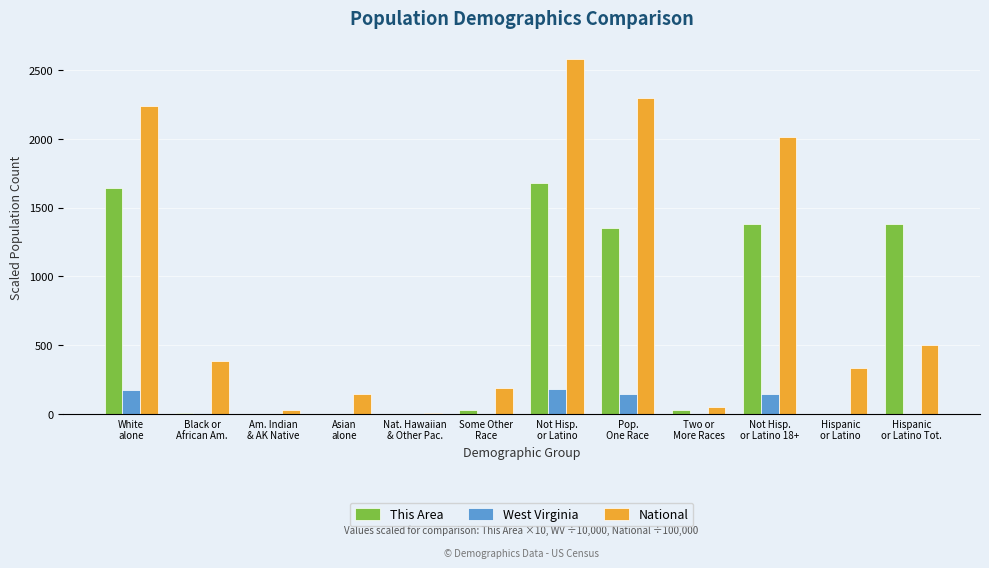

What is the sum of all This Area values?

7500.0